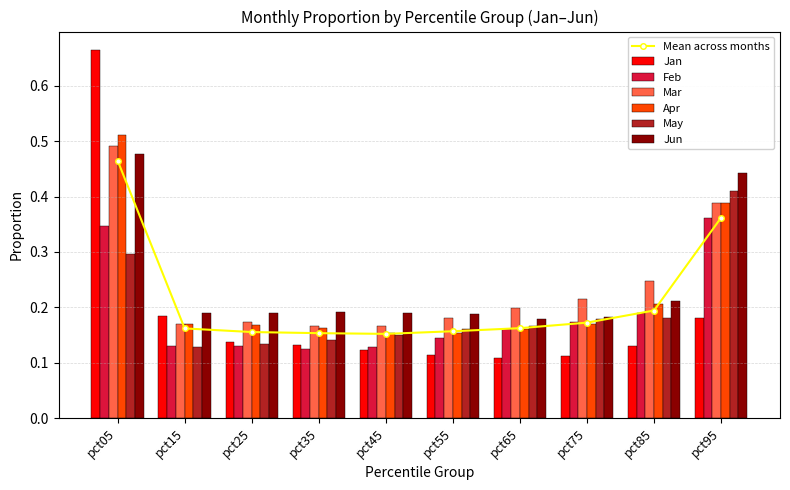

How many series are shown in this chart?

6